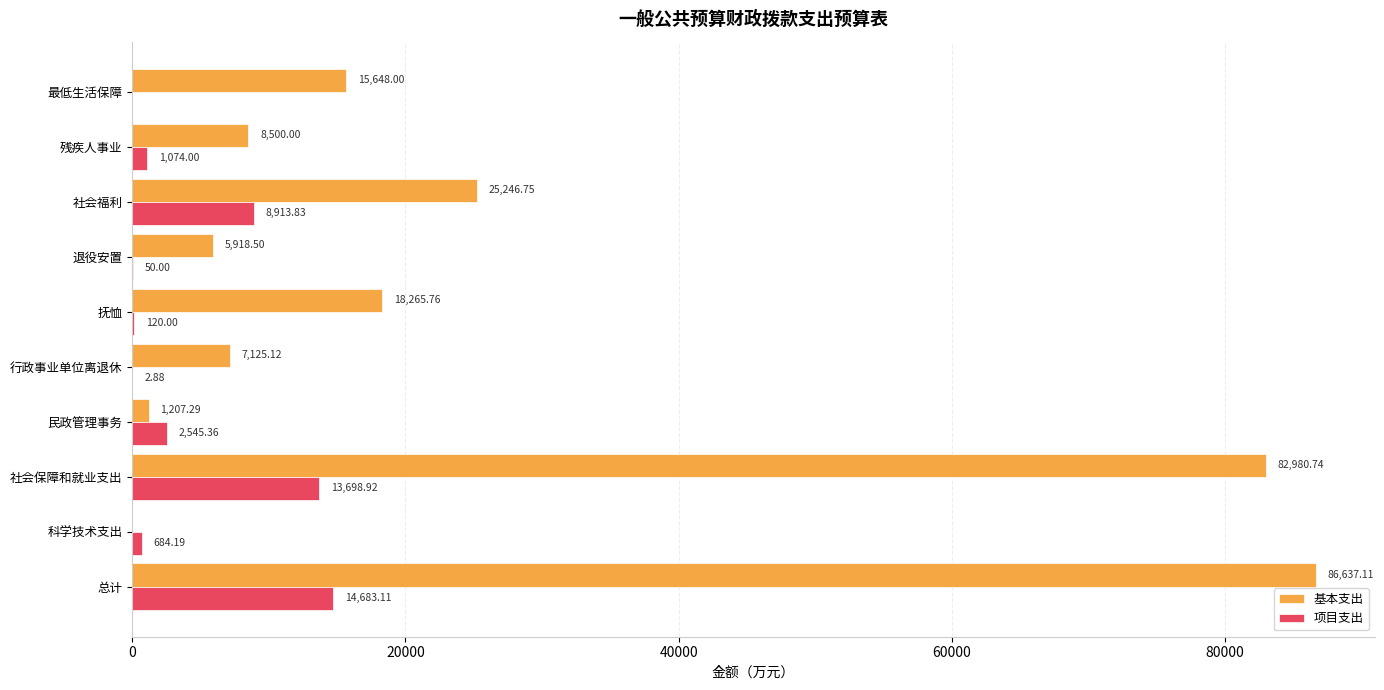

At which category is the sum across all series the highest?

总计